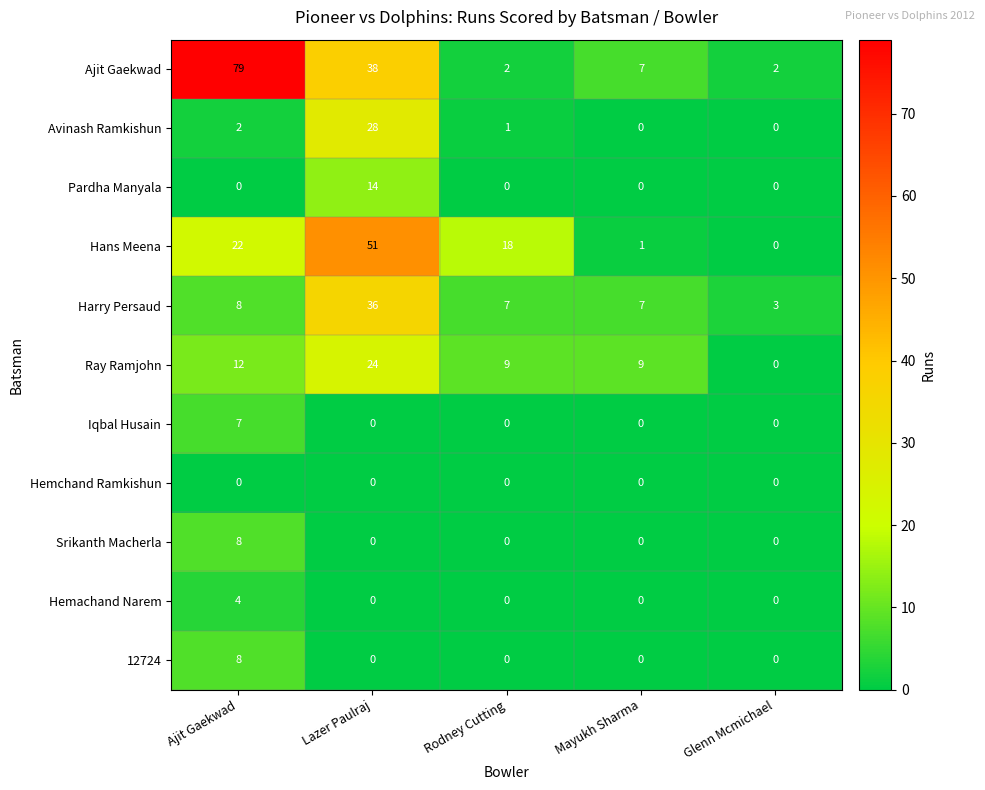

Where is Ray Ramjohn nearest to the value 12?

Ajit Gaekwad